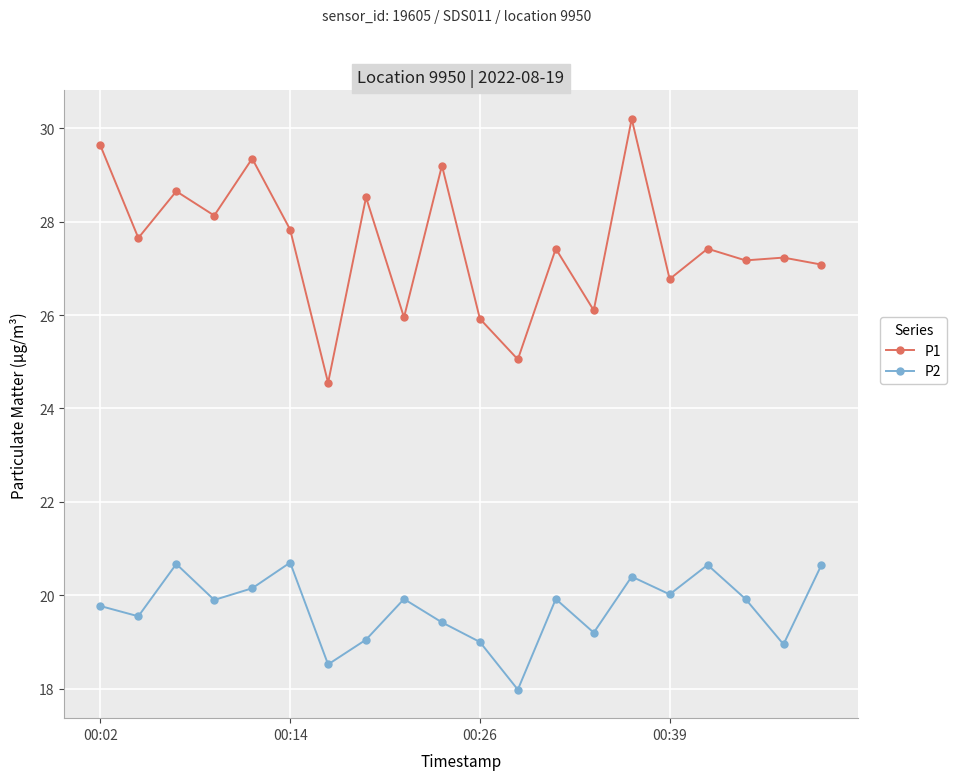

What is the sum of all P2 values?

394.3